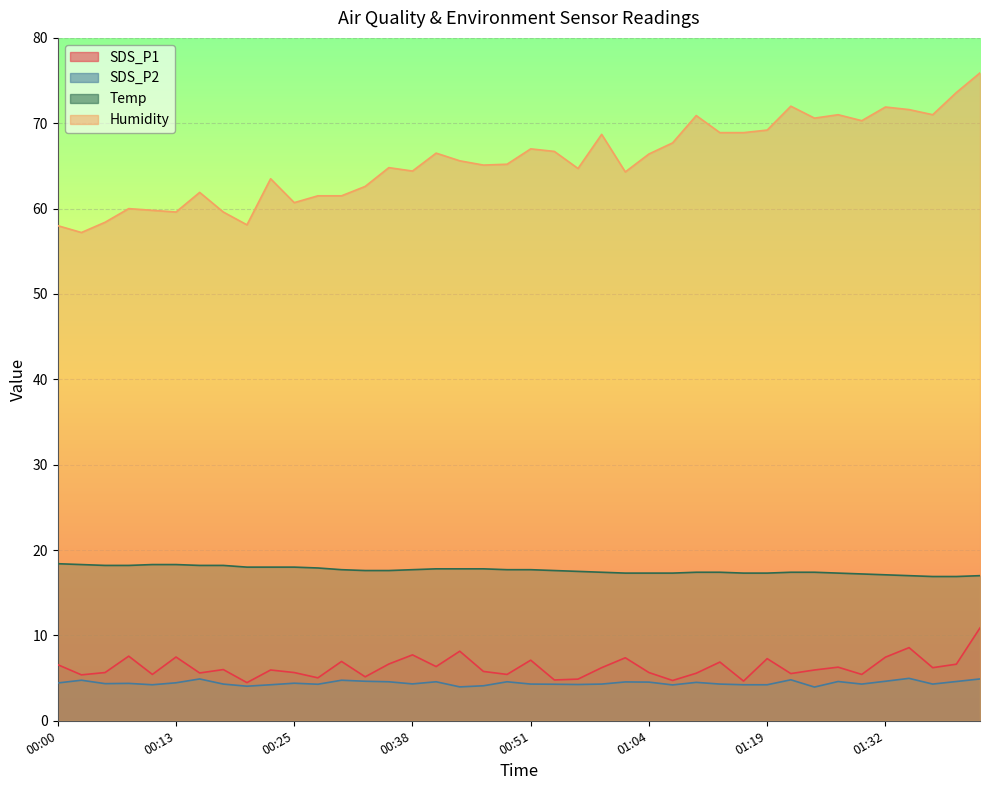

True or false: Temp and SDS_P1 cross at least once.

False